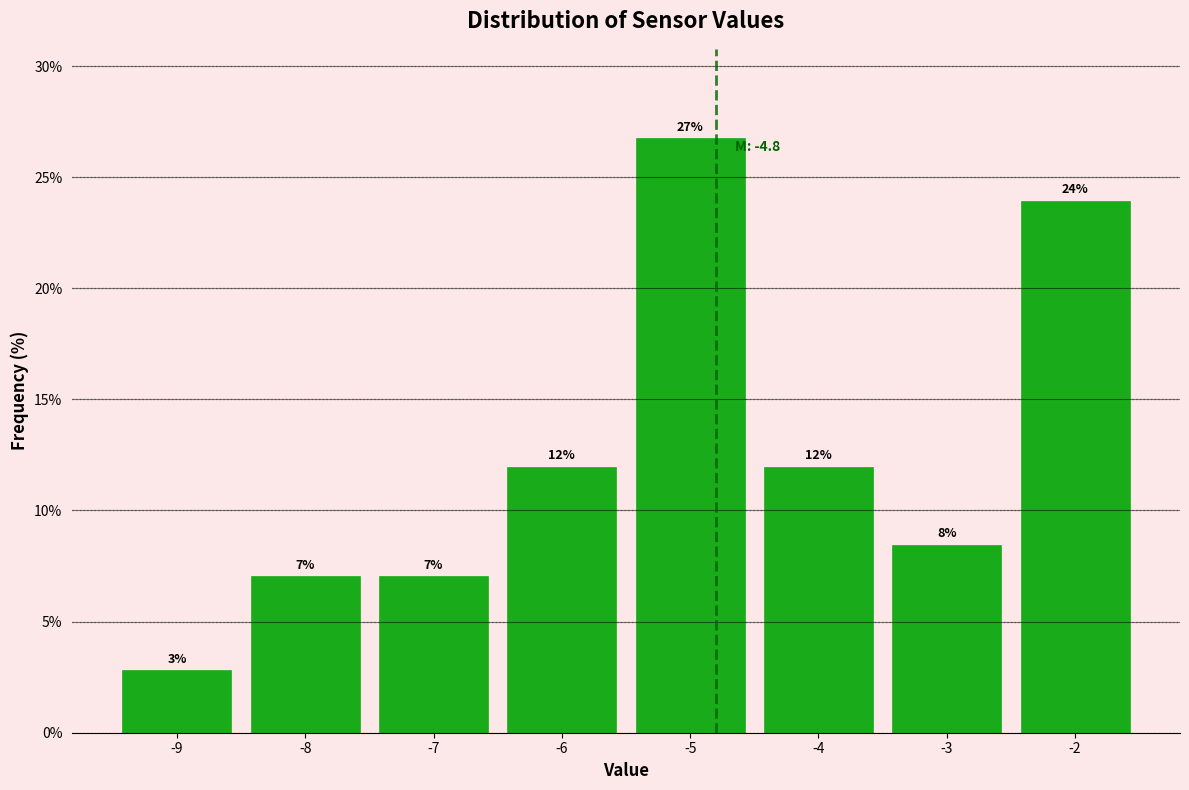

Which range on the x-axis has the tallest bar?

-5.5 to -4.5